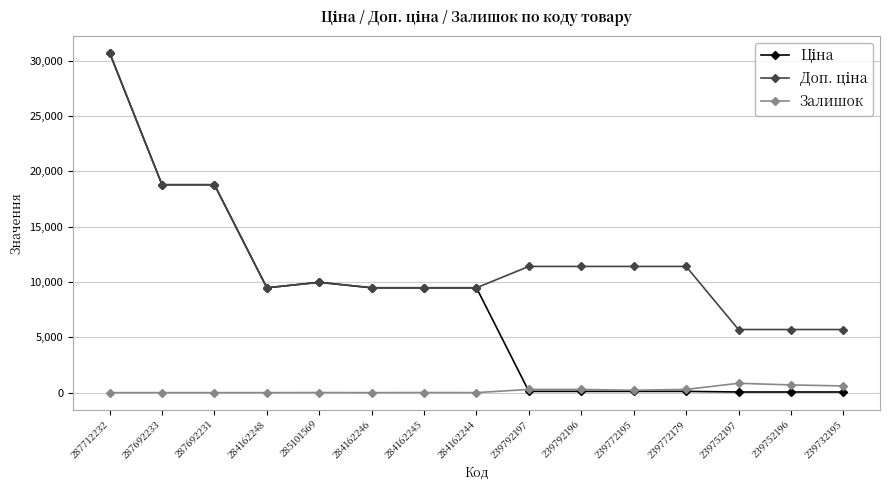

At how many categories does at least one series exceed 22671?

1